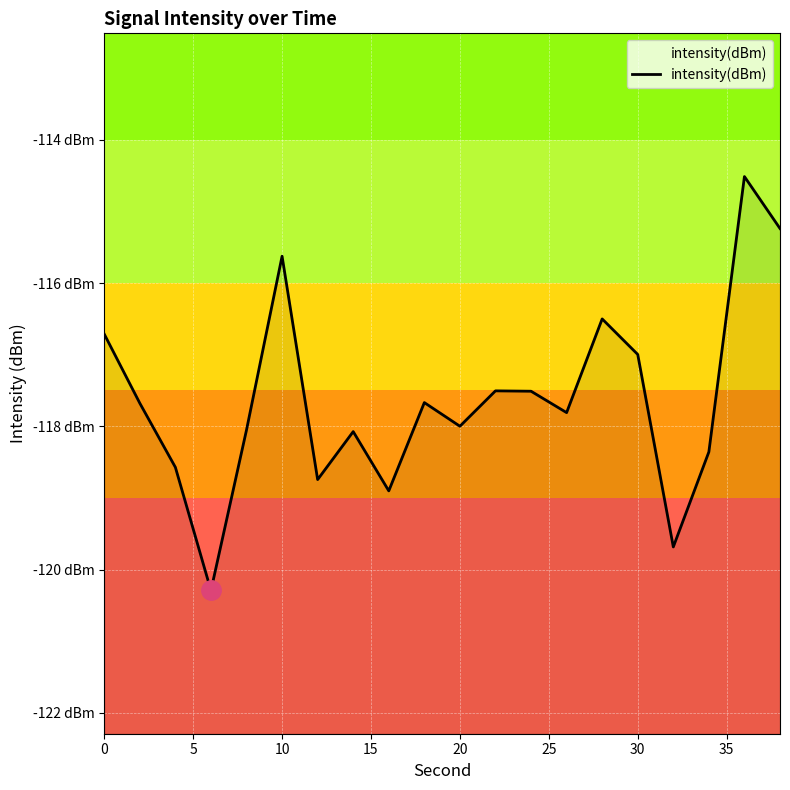

How many categories are shown in the chart?

20